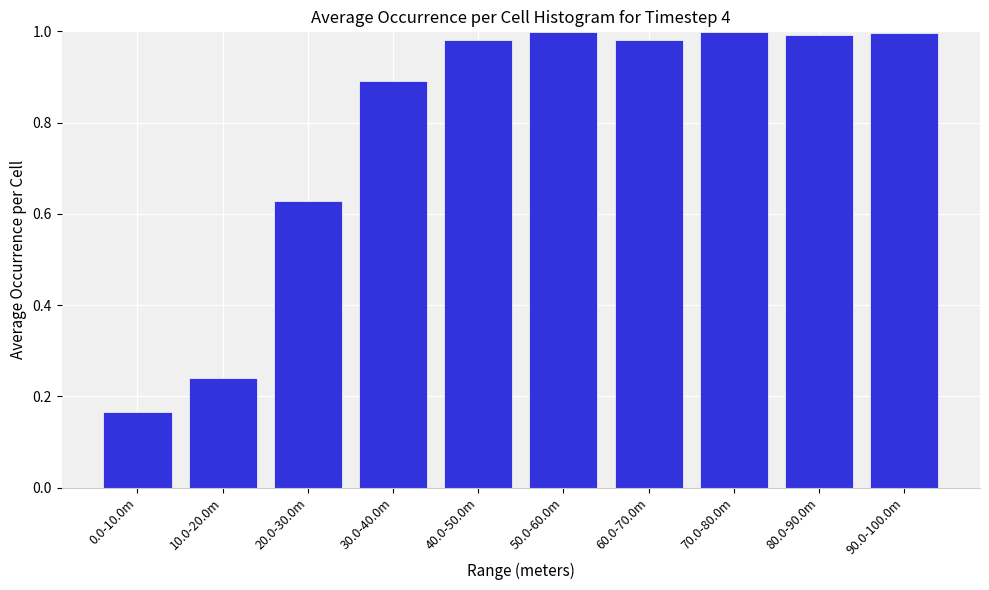

What is the label of the 10th bar from the left?

90.0-100.0m